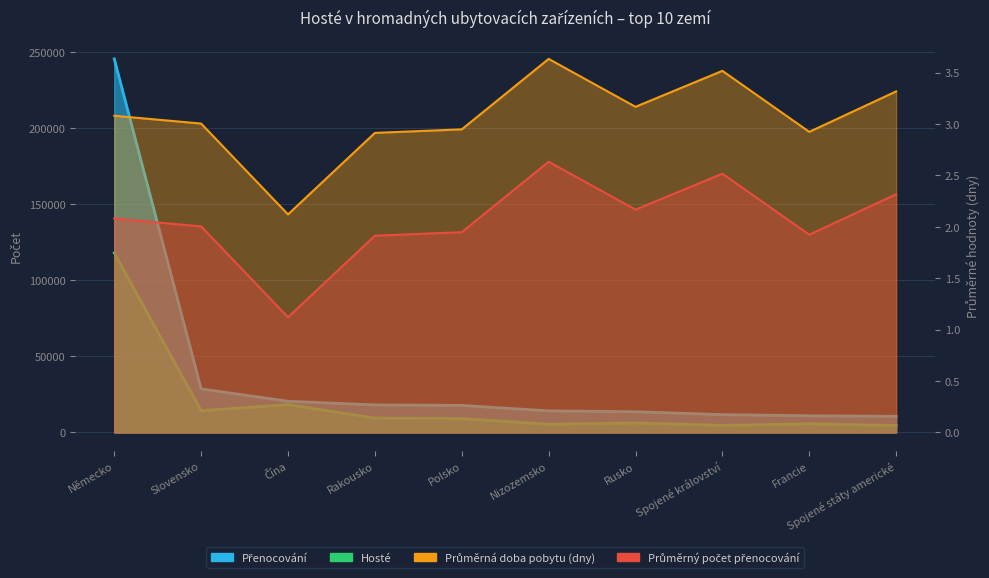

Reading left to right, list all the values displayed in this chart.

Hosté: Německo=118054.0	Slovensko=14288.0	Čína=18324.0	Rakousko=9469.0	Polsko=9140.0	Nizozemsko=5397.0	Rusko=6294.0	Spojené království=4660.0	Francie=5709.0	Spojené státy americké=4581.0
Přenocování: Německo=245557.0	Slovensko=28633.0	Čína=20535.0	Rakousko=18118.0	Polsko=17803.0	Nizozemsko=14210.0	Rusko=13639.0	Spojené království=11728.0	Francie=10980.0	Spojené státy americké=10613.0
Průměrný počet přenocování: Německo=3.1	Slovensko=3.0	Čína=2.1	Rakousko=2.9	Polsko=2.9	Nizozemsko=3.6	Rusko=3.2	Spojené království=3.5	Francie=2.9	Spojené státy americké=3.3
Průměrná doba pobytu (dny): Německo=2.1	Slovensko=2.0	Čína=1.1	Rakousko=1.9	Polsko=1.9	Nizozemsko=2.6	Rusko=2.2	Spojené království=2.5	Francie=1.9	Spojené státy americké=2.3